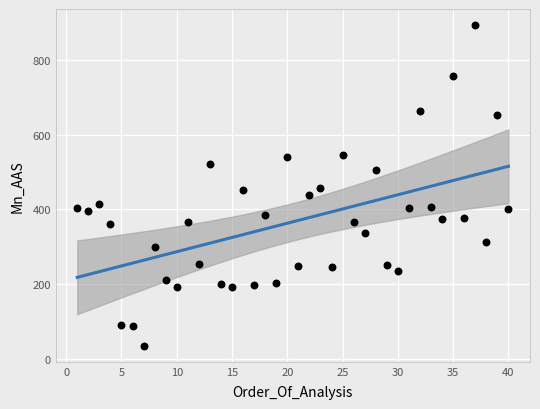

What is the range of Y values (max minus min)?

858